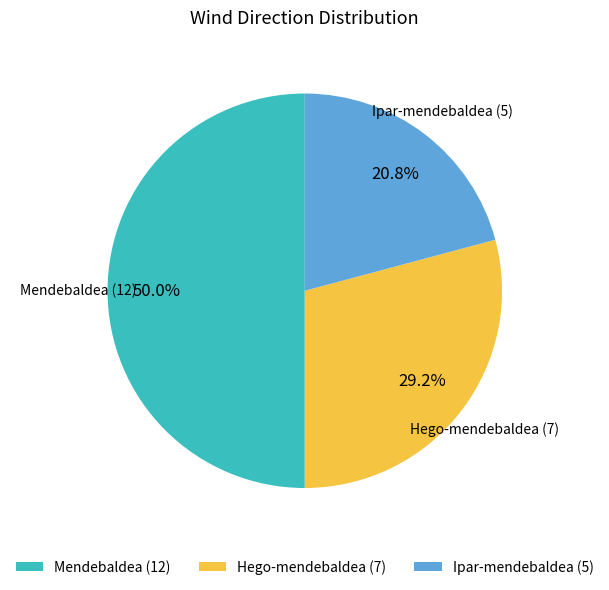

Does Ipar-mendebaldea (5) account for over 50% of the chart?

No